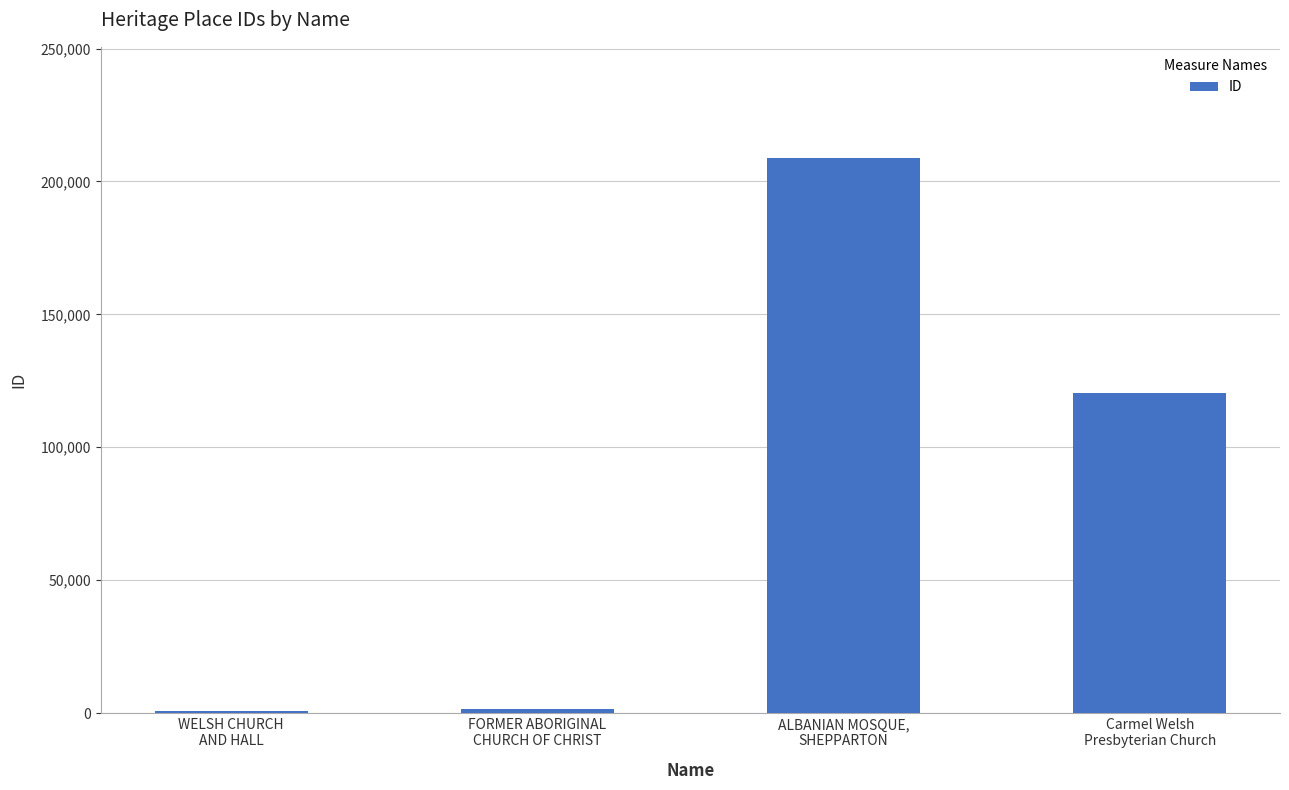

What position from the left is FORMER ABORIGINAL
CHURCH OF CHRIST?

2